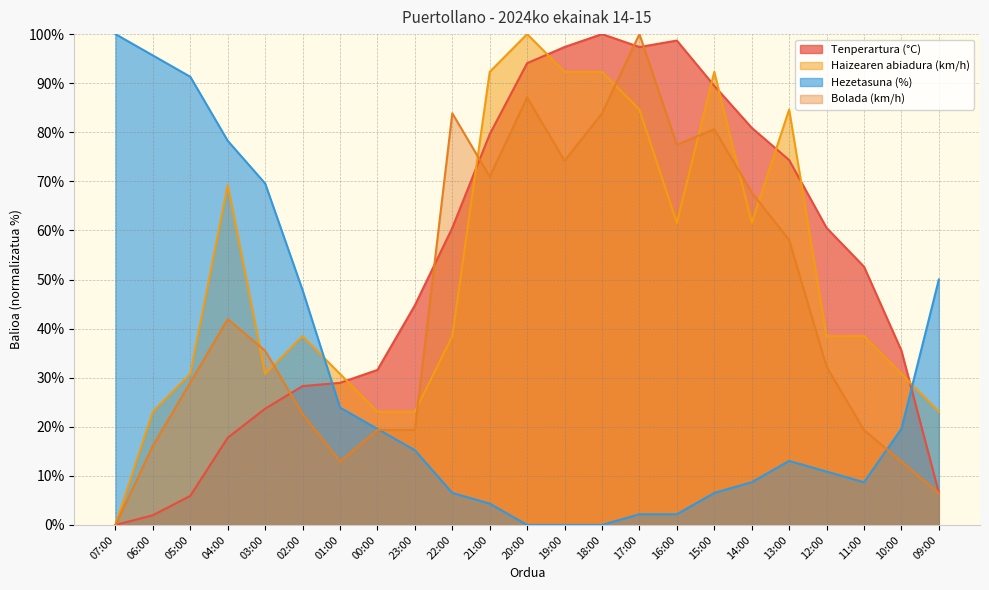

Between which two adjacent categories do Hezetasuna (%) and Bolada (km/h) first intersect?

00:00 and 23:00